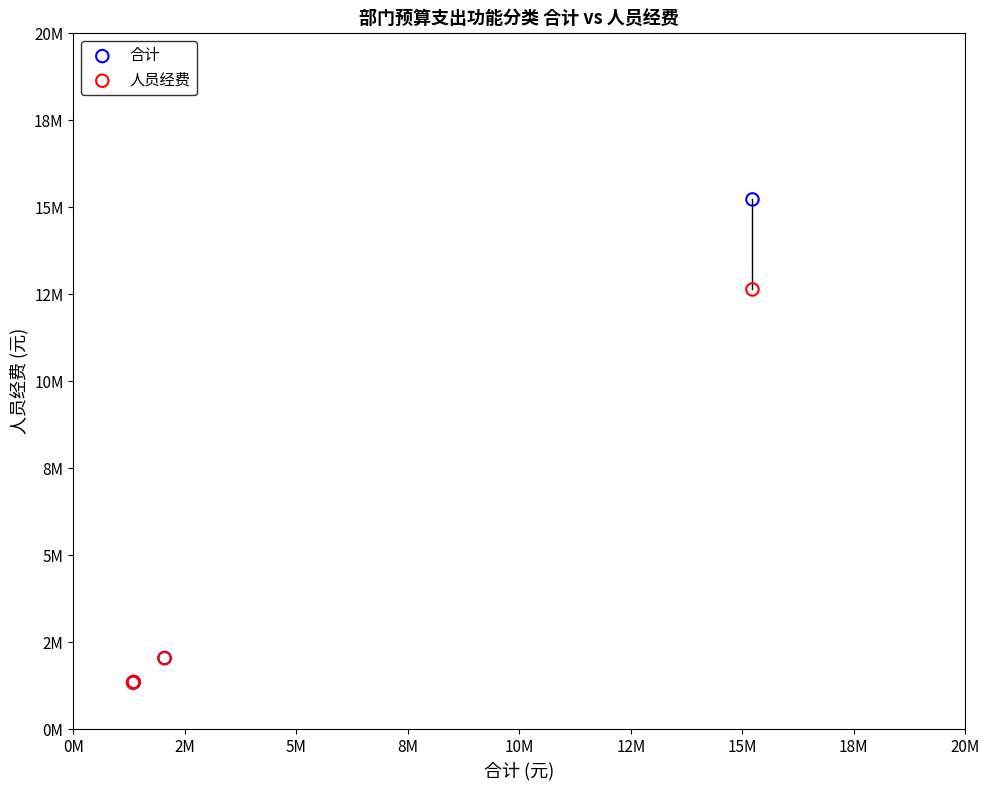

Which series has the largest Y range (max minus min)?

合计